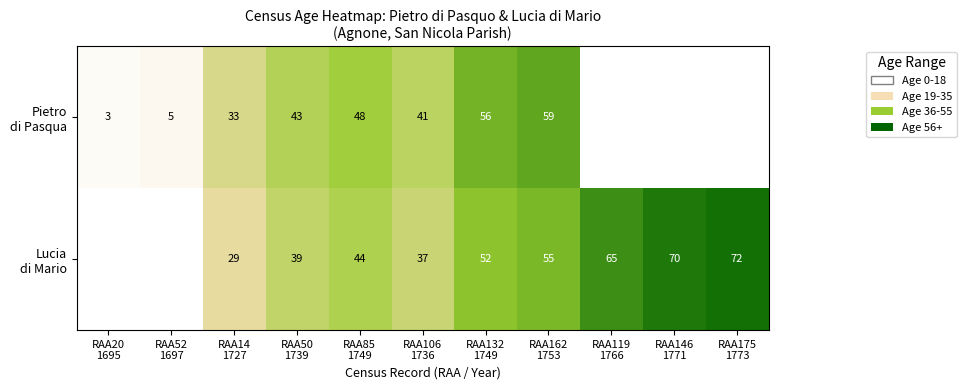

Which series has the largest range (max minus min)?

Pietro di Pasqua